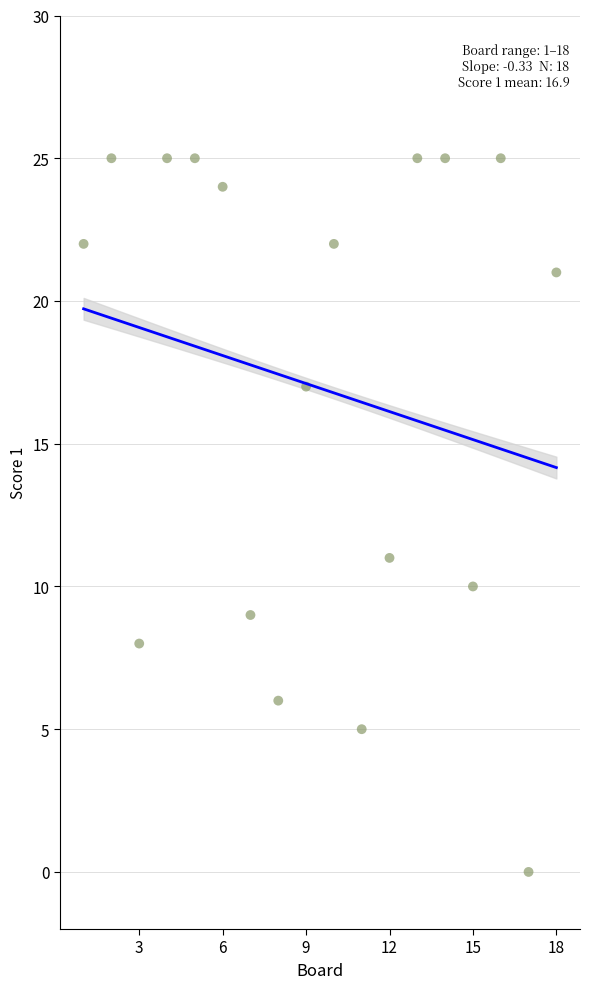

What Y value in the scatter plot is closest to 12?

11